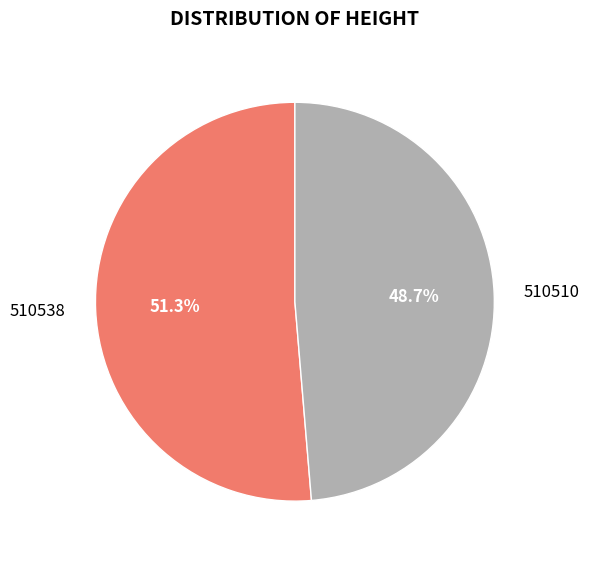

Rank the categories by value from lowest to highest.

510510, 510538